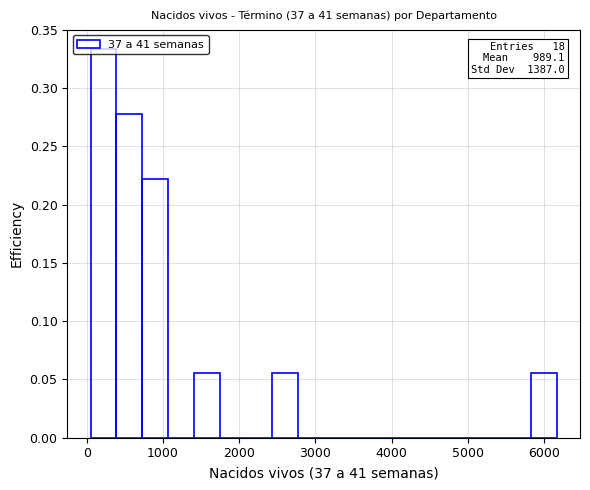

Around what value on the x-axis is the tallest bar? Give the approximate position of its centre, as read against the axis.

200